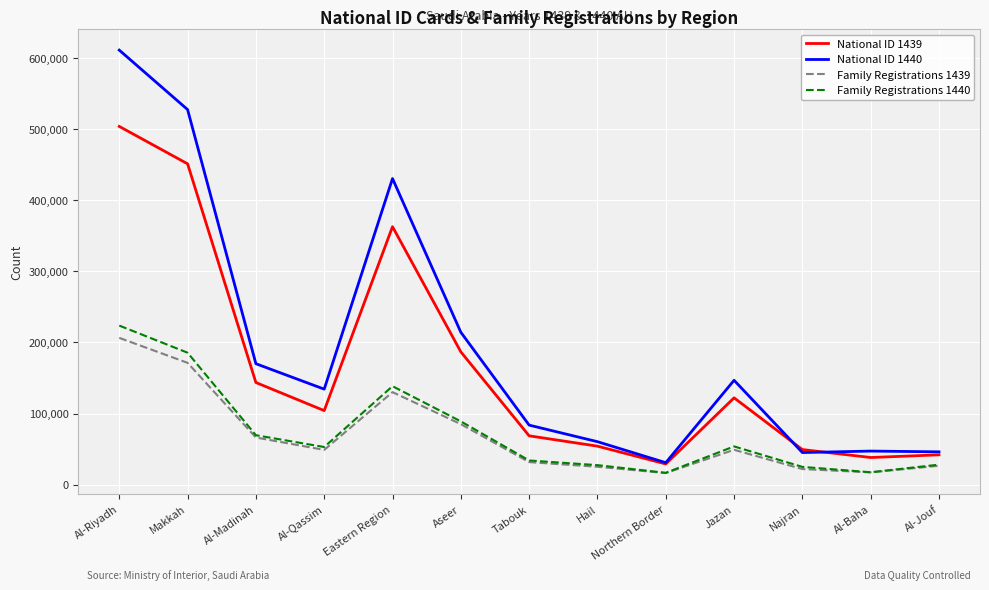

True or false: Family Registrations 1439 and National ID 1440 cross at least once.

False